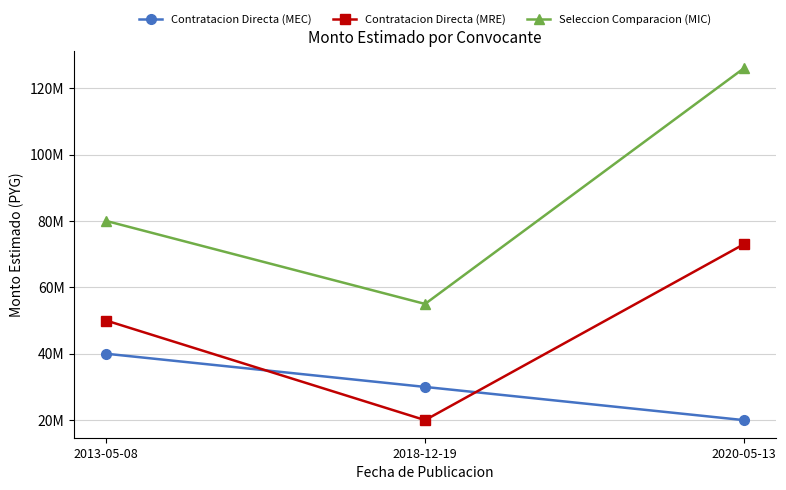

Is the value of Seleccion Comparacion (MIC) at 2020-05-13 greater than the value of Contratacion Directa (MEC) at 2013-05-08?

Yes